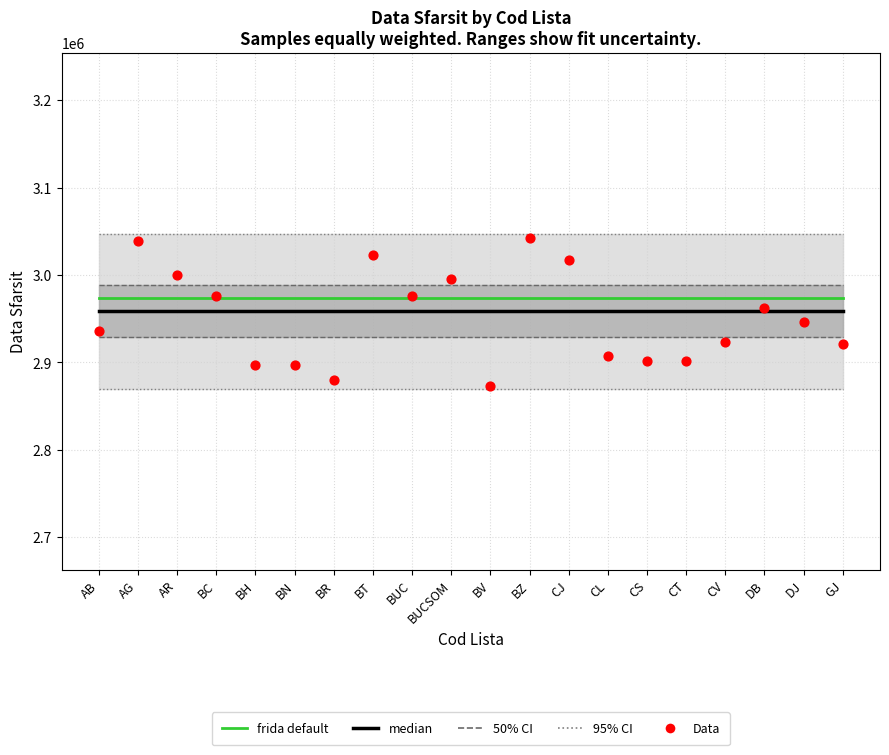

What is the total value across all series at DJ?

8878107.0